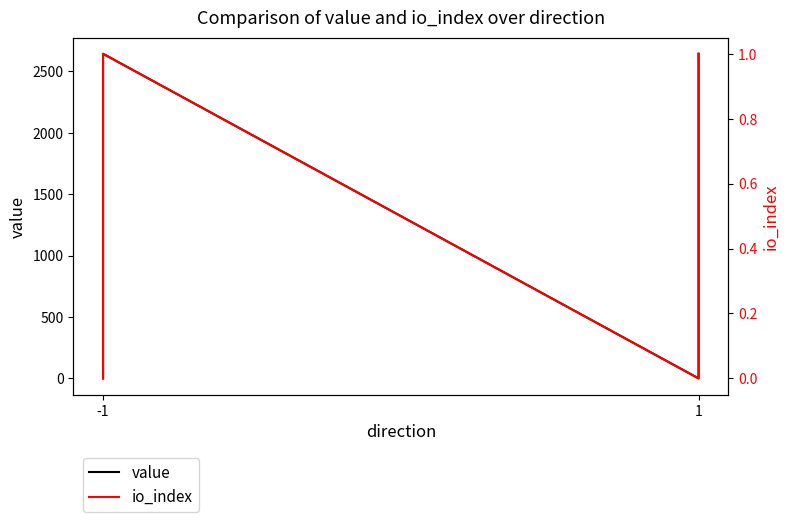

How many data points in value are less than 2642?

2